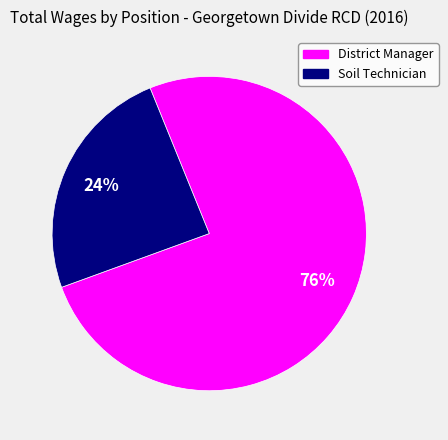

To the nearest percent, what portion does District Manager represent?

76%